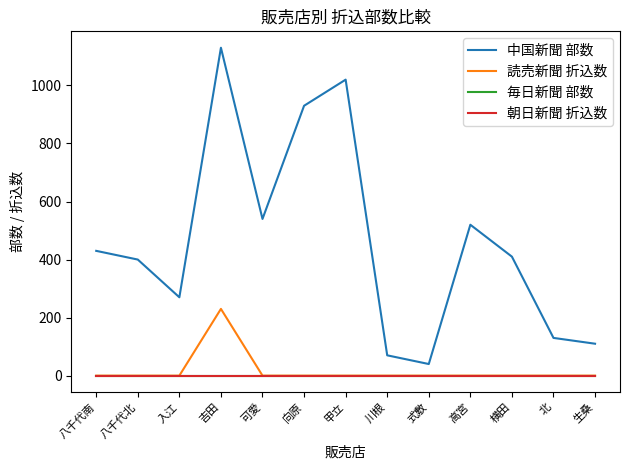

Does the chart have visible grid lines?

No